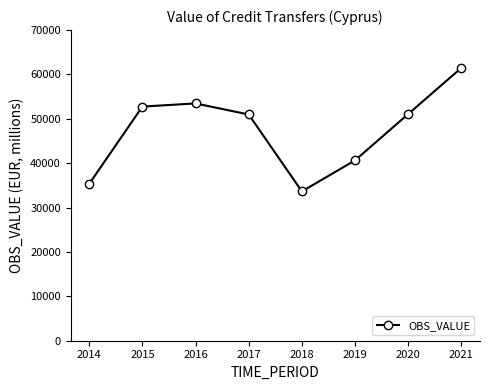

What is the difference between the second highest and second lowest values?

18131.4